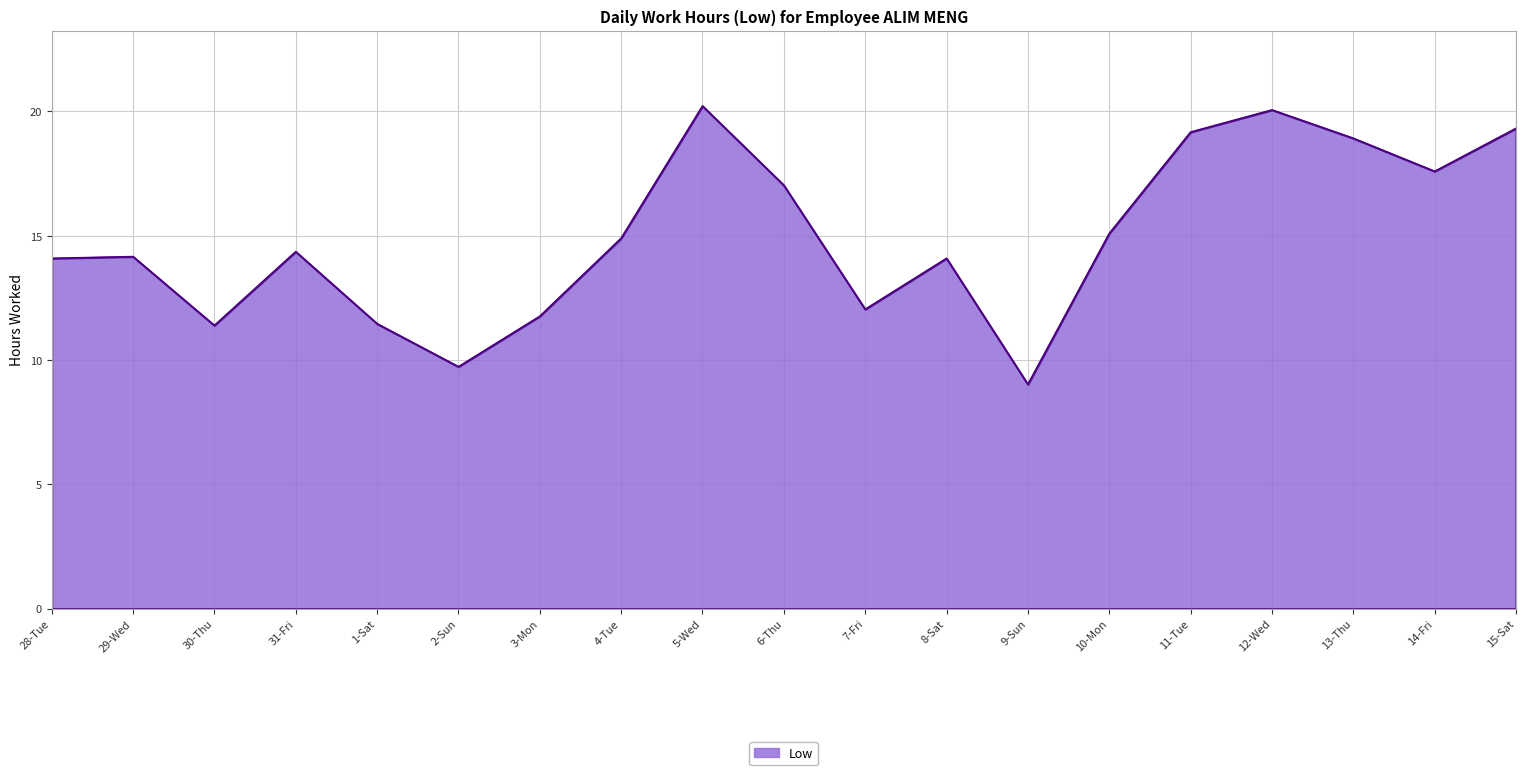

What value does the data have at 4-Tue?

14.9